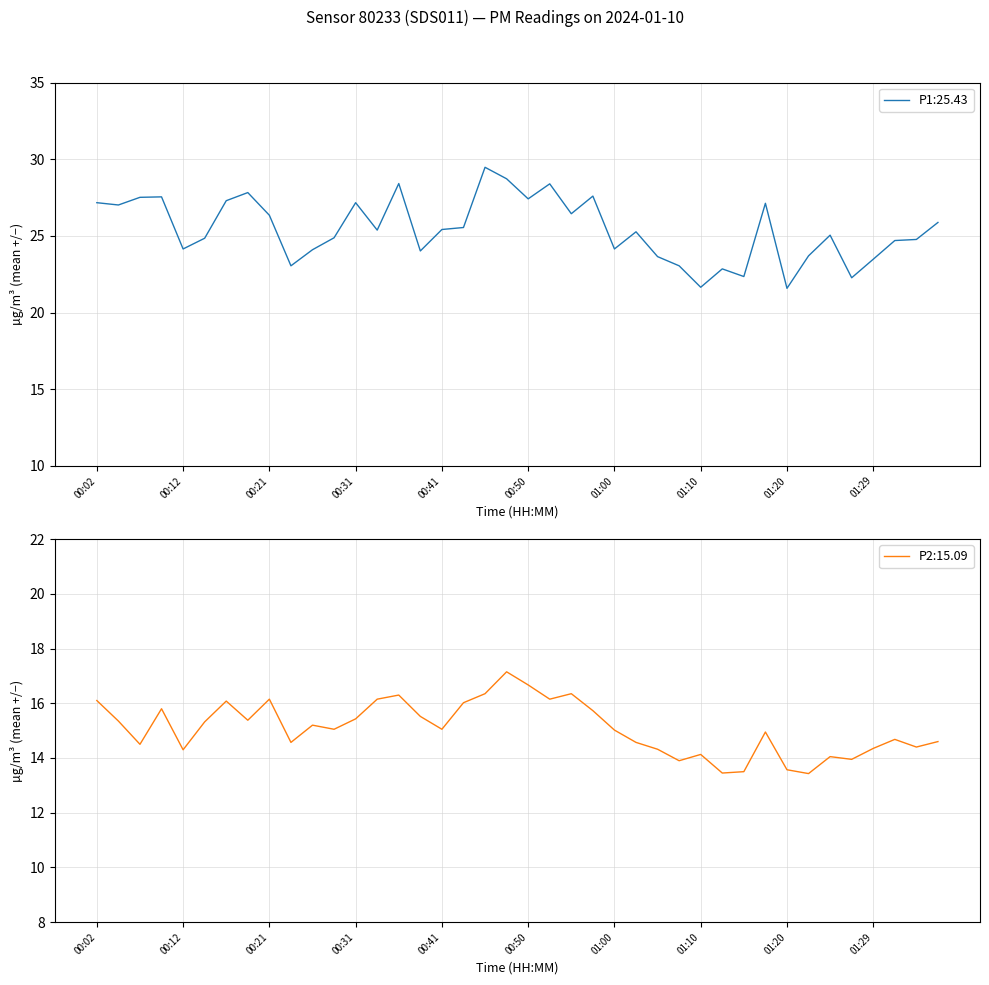

What is the maximum value for P2?

17.1